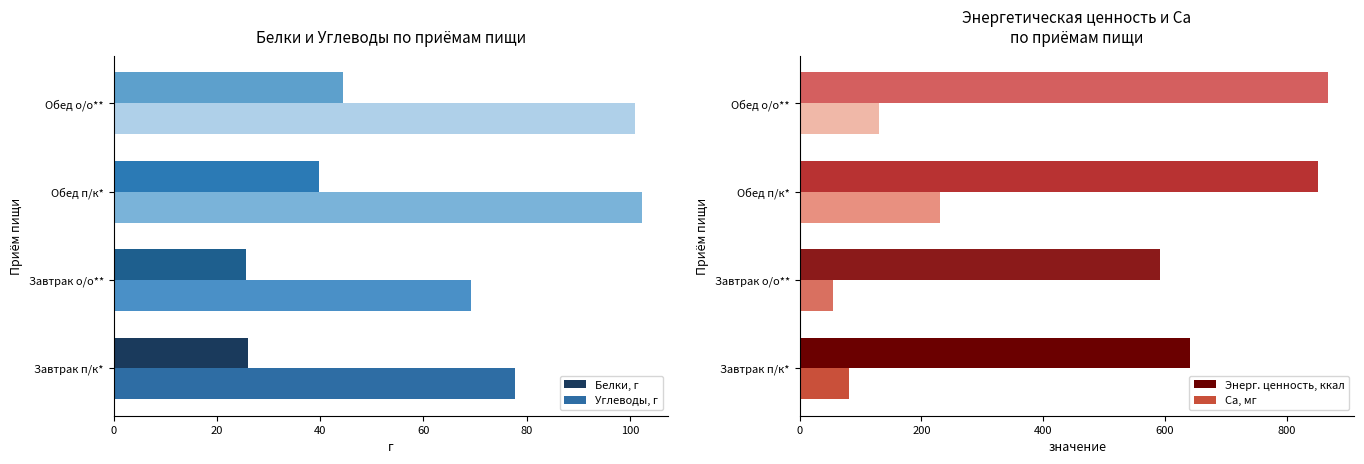

How many data points in Углеводы, г are above 100?

2